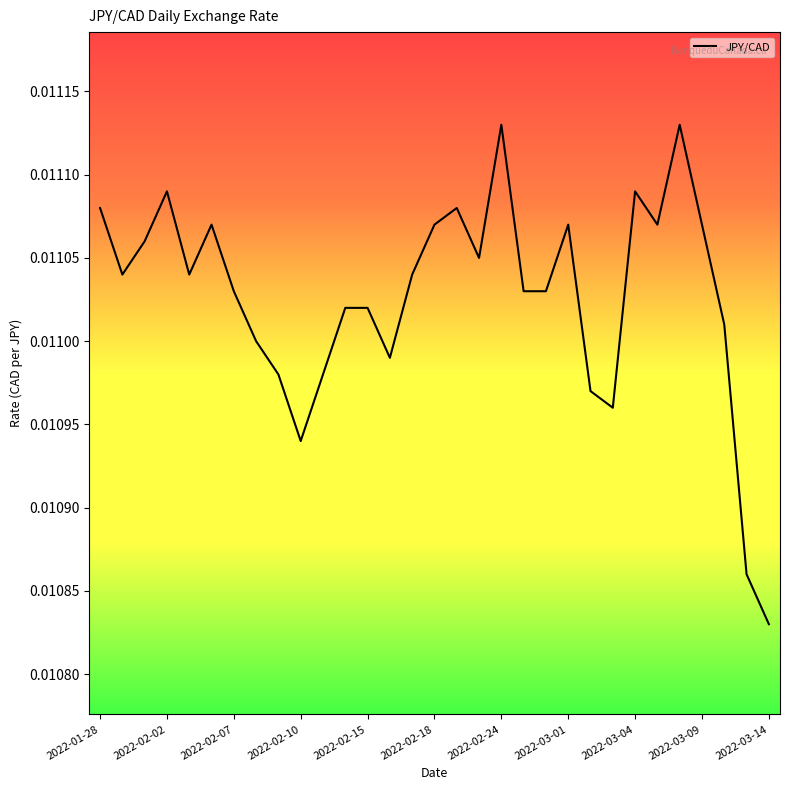

Does the chart display data point markers on the line(s)?

No